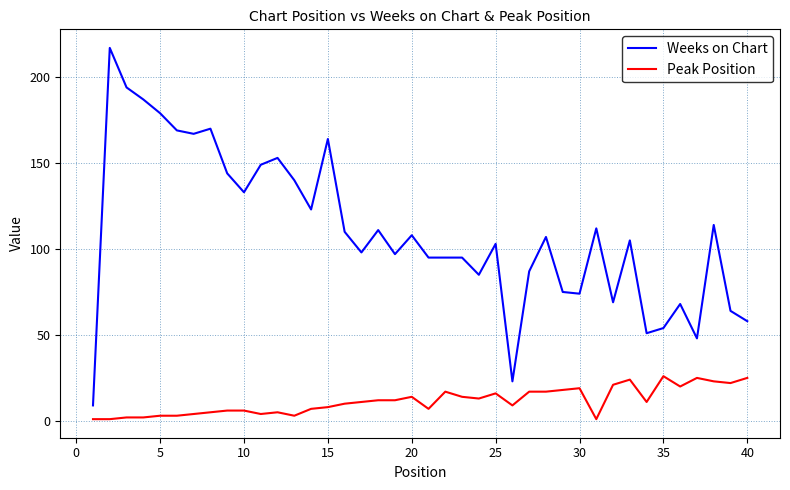

Which series has the largest total across all categories?

Weeks on Chart